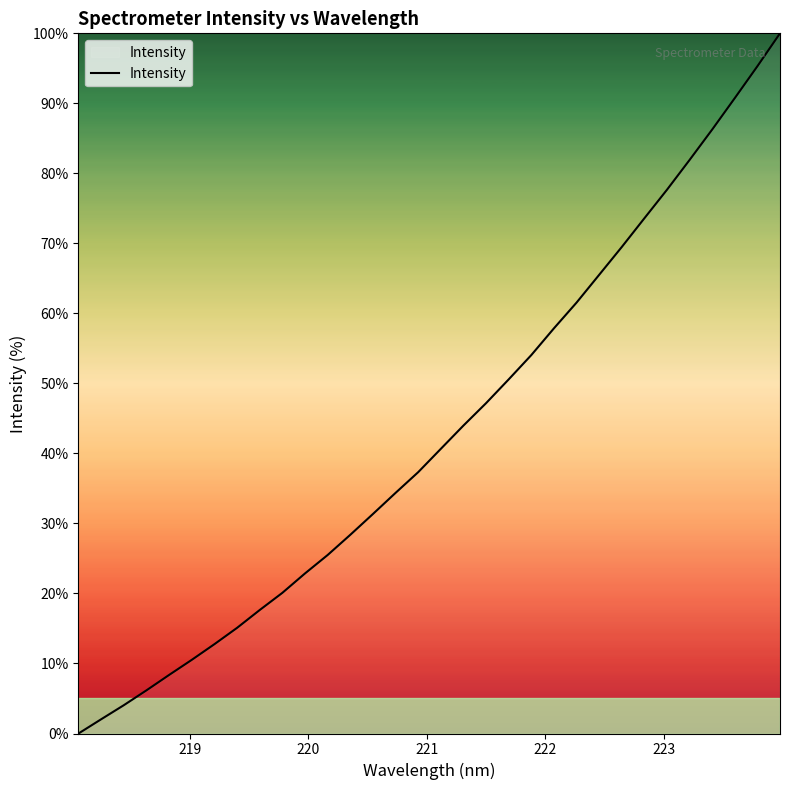

What is the difference between the maximum and minimum values?

100.0